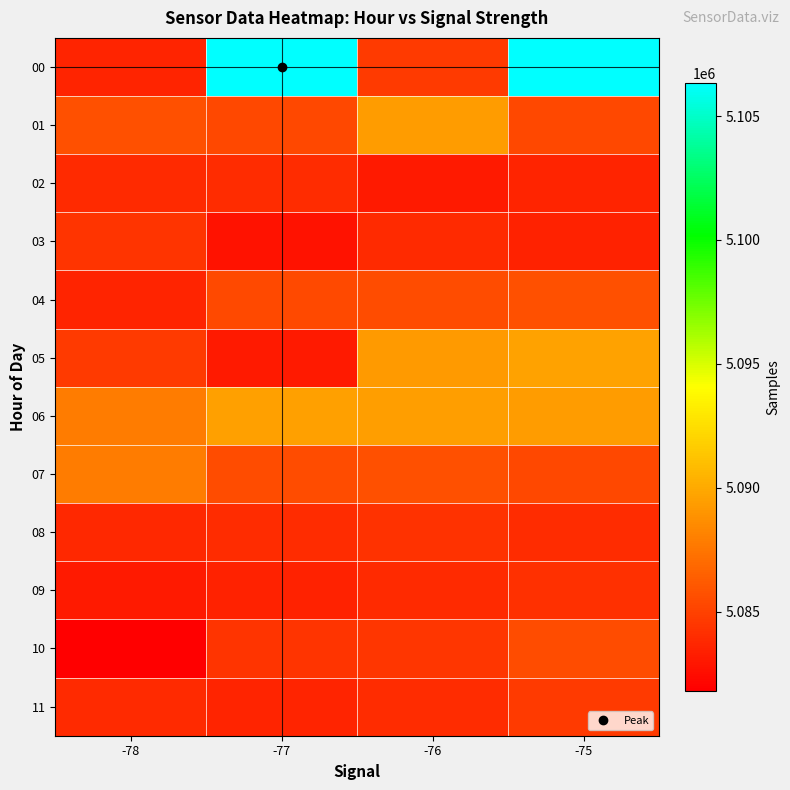

What is the greatest value displayed?

5106335